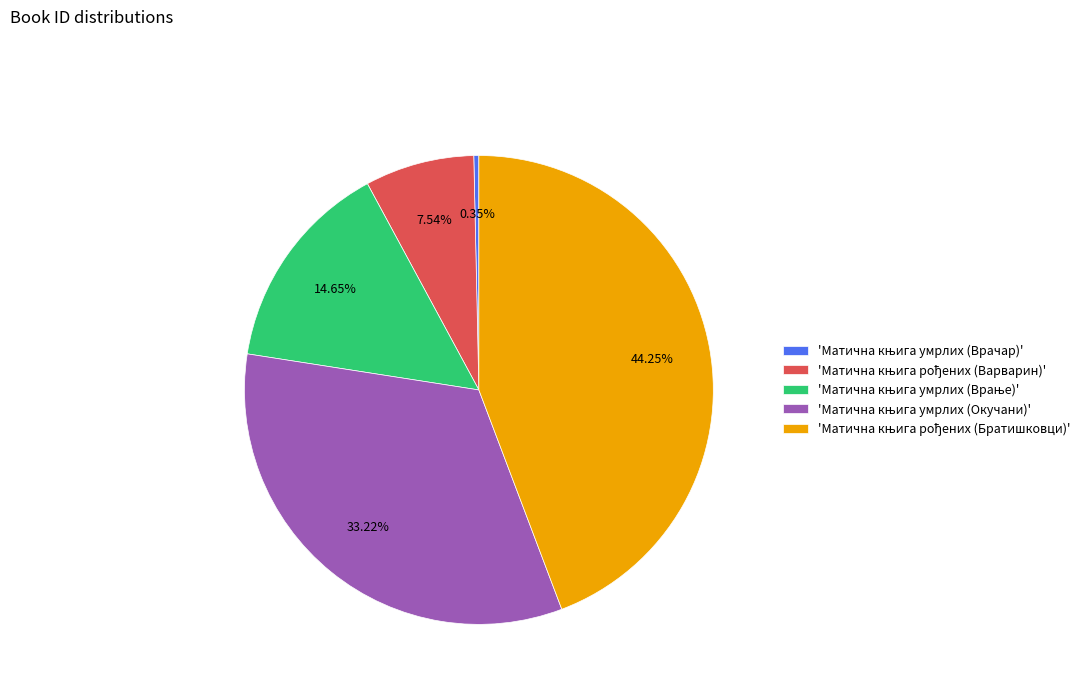

Is there a majority slice in this chart?

No